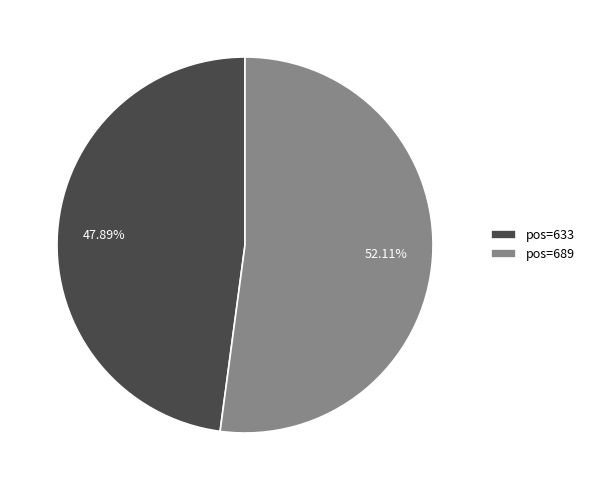

Which category has the biggest portion of the pie?

pos=689